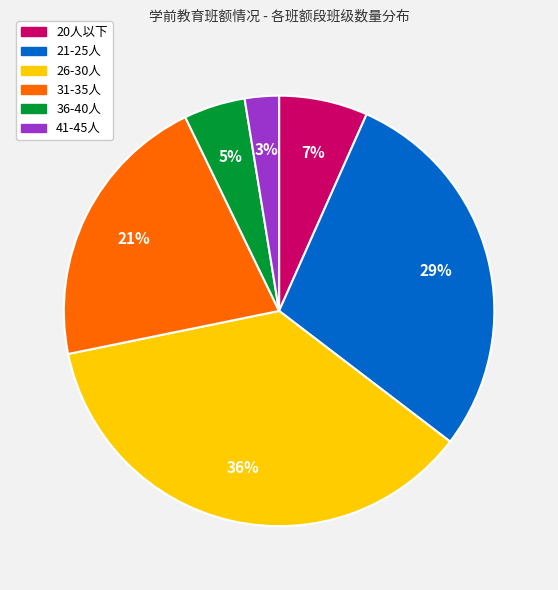

What is the ratio of the value at 41-45人 to the value at 36-40人?

0.6